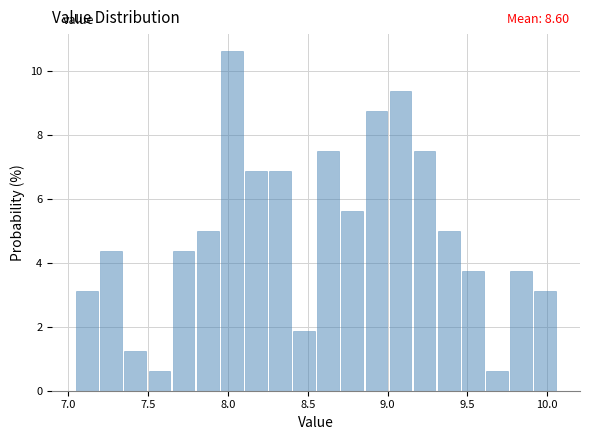

Read against the x-axis, roughly where is the centre of the tallest bar?

8.00